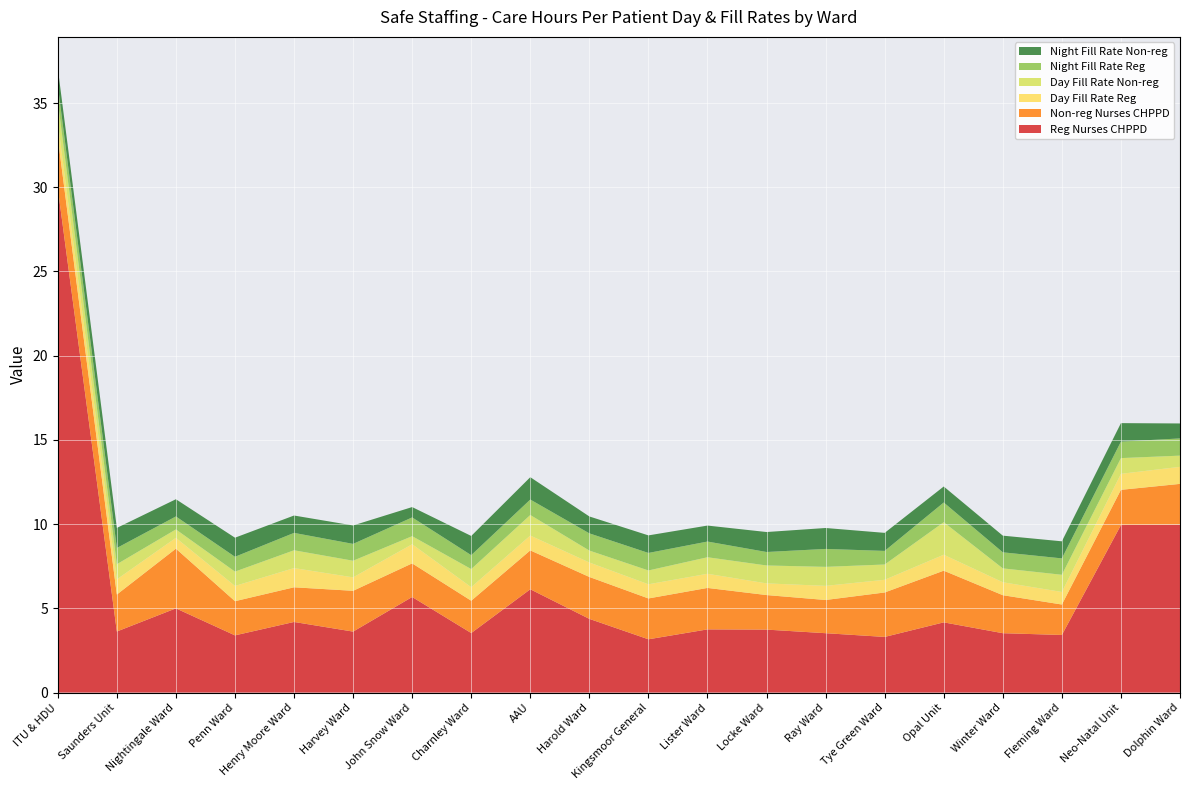

Reading left to right, what are all the values shown in this chart?

Reg Nurses CHPPD: ITU & HDU=29.9	Saunders Unit=3.6	Nightingale Ward=5.0	Penn Ward=3.4	Henry Moore Ward=4.2	Harvey Ward=3.6	John Snow Ward=5.7	Charnley Ward=3.5	AAU=6.1	Harold Ward=4.4	Kingsmoor General=3.2	Lister Ward=3.8	Locke Ward=3.7	Ray Ward=3.5	Tye Green Ward=3.3	Opal Unit=4.2	Winter Ward=3.5	Fleming Ward=3.4	Neo-Natal Unit=9.9	Dolphin Ward=10.0
Non-reg Nurses CHPPD: ITU & HDU=3.0	Saunders Unit=2.2	Nightingale Ward=3.5	Penn Ward=2.0	Henry Moore Ward=2.1	Harvey Ward=2.4	John Snow Ward=2.0	Charnley Ward=1.9	AAU=2.3	Harold Ward=2.5	Kingsmoor General=2.4	Lister Ward=2.5	Locke Ward=2.1	Ray Ward=2.0	Tye Green Ward=2.6	Opal Unit=3.1	Winter Ward=2.3	Fleming Ward=1.8	Neo-Natal Unit=2.1	Dolphin Ward=2.4
Day Fill Rate Reg: ITU & HDU=0.9	Saunders Unit=0.9	Nightingale Ward=0.6	Penn Ward=0.9	Henry Moore Ward=1.1	Harvey Ward=0.8	John Snow Ward=1.1	Charnley Ward=0.8	AAU=0.9	Harold Ward=0.9	Kingsmoor General=0.8	Lister Ward=0.8	Locke Ward=0.7	Ray Ward=0.8	Tye Green Ward=0.8	Opal Unit=0.9	Winter Ward=0.8	Fleming Ward=0.7	Neo-Natal Unit=1.0	Dolphin Ward=1.0
Day Fill Rate Non-reg: ITU & HDU=1.2	Saunders Unit=0.9	Nightingale Ward=0.5	Penn Ward=0.9	Henry Moore Ward=1.1	Harvey Ward=1.0	John Snow Ward=0.5	Charnley Ward=1.1	AAU=1.2	Harold Ward=0.7	Kingsmoor General=0.8	Lister Ward=1.0	Locke Ward=1.1	Ray Ward=1.1	Tye Green Ward=0.9	Opal Unit=1.9	Winter Ward=0.8	Fleming Ward=1.0	Neo-Natal Unit=0.9	Dolphin Ward=0.7
Night Fill Rate Reg: ITU & HDU=0.9	Saunders Unit=1.0	Nightingale Ward=0.8	Penn Ward=0.9	Henry Moore Ward=1.0	Harvey Ward=1.0	John Snow Ward=1.1	Charnley Ward=0.8	AAU=0.9	Harold Ward=1.0	Kingsmoor General=1.0	Lister Ward=0.9	Locke Ward=0.8	Ray Ward=1.1	Tye Green Ward=0.8	Opal Unit=1.2	Winter Ward=1.0	Fleming Ward=1.0	Neo-Natal Unit=1.0	Dolphin Ward=1.0
Night Fill Rate Non-reg: ITU & HDU=1.0	Saunders Unit=1.2	Nightingale Ward=1.0	Penn Ward=1.1	Henry Moore Ward=1.0	Harvey Ward=1.1	John Snow Ward=0.6	Charnley Ward=1.1	AAU=1.3	Harold Ward=1.0	Kingsmoor General=1.0	Lister Ward=0.9	Locke Ward=1.2	Ray Ward=1.2	Tye Green Ward=1.1	Opal Unit=0.9	Winter Ward=1.0	Fleming Ward=1.0	Neo-Natal Unit=1.1	Dolphin Ward=0.9